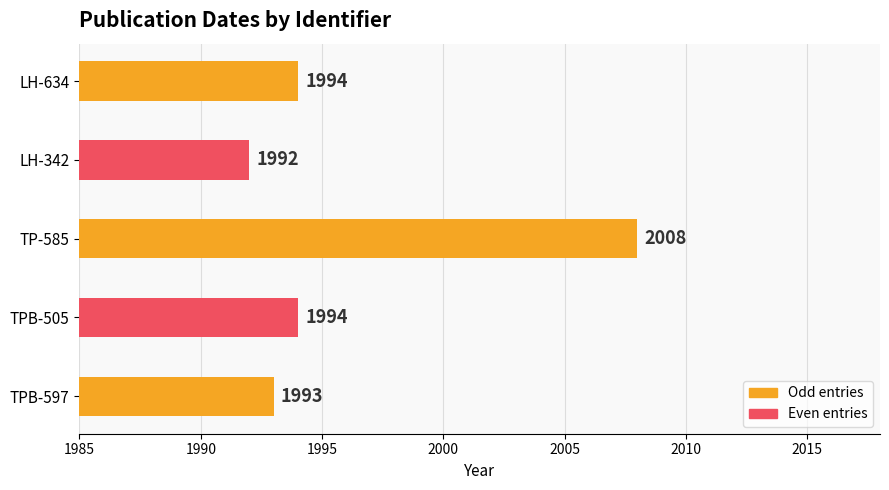

How many bars are there in total?

5